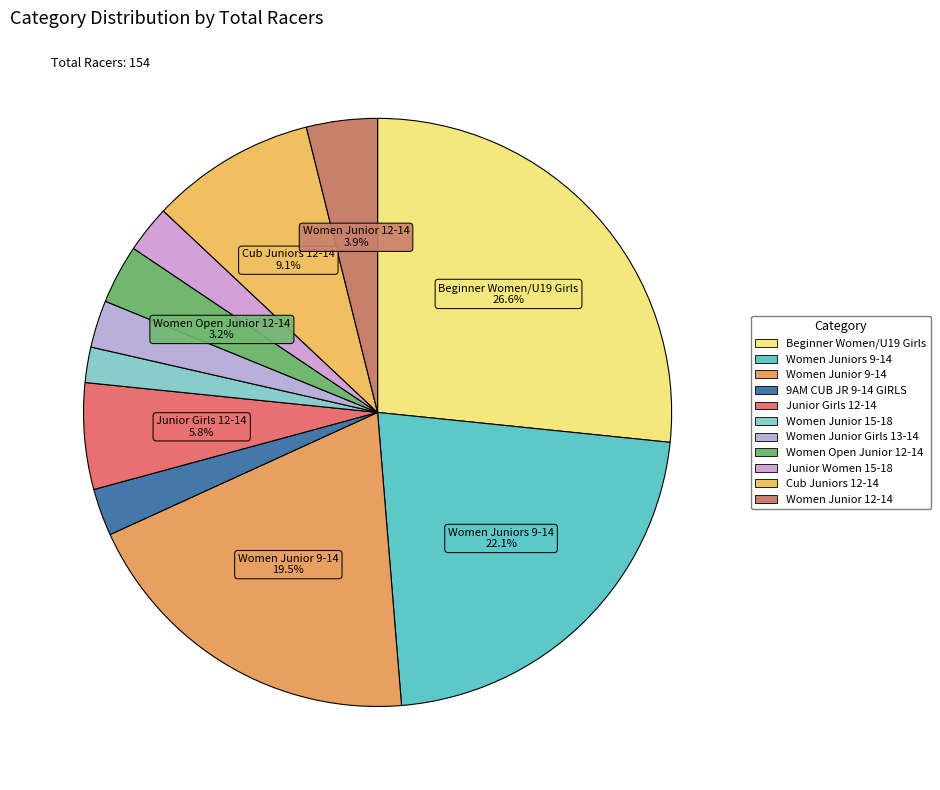

How many segments does this pie chart have?

11